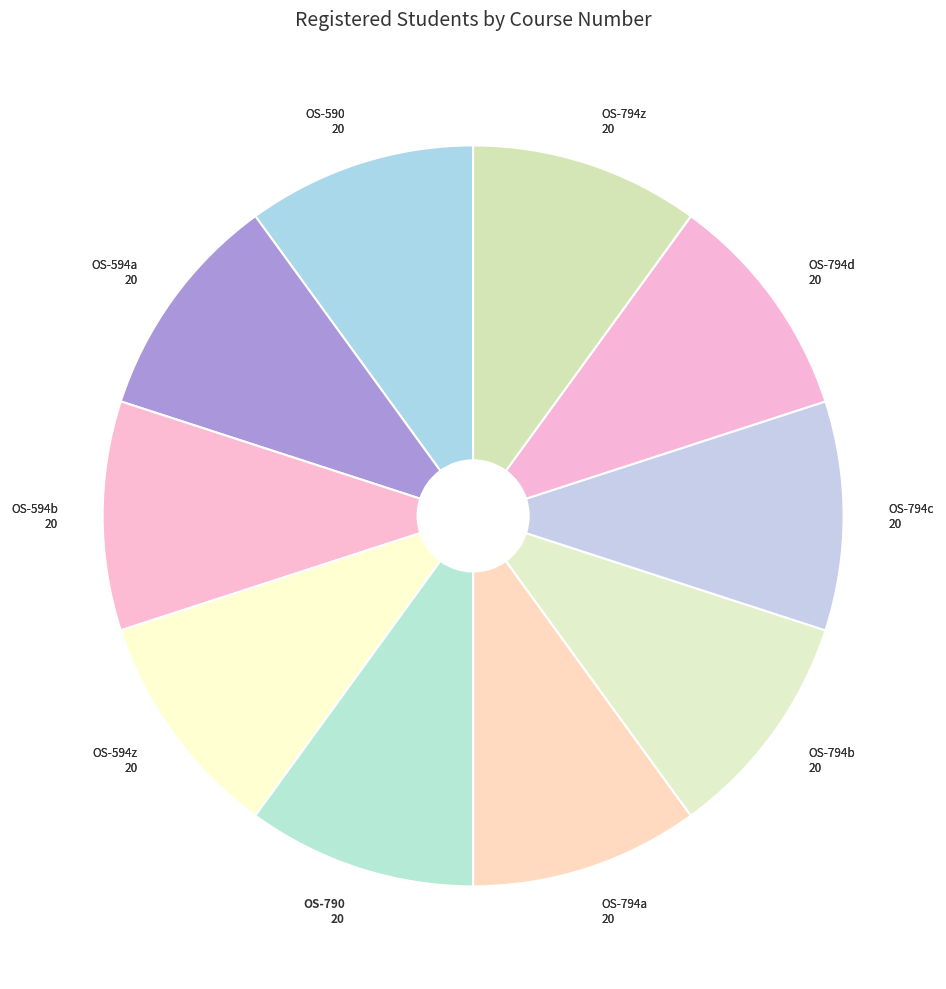

How many segments does this pie chart have?

10